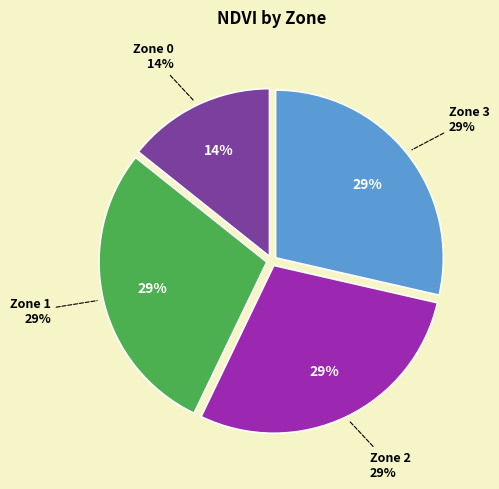

Which has a higher value, Zone 1 or Zone 3?

Zone 1